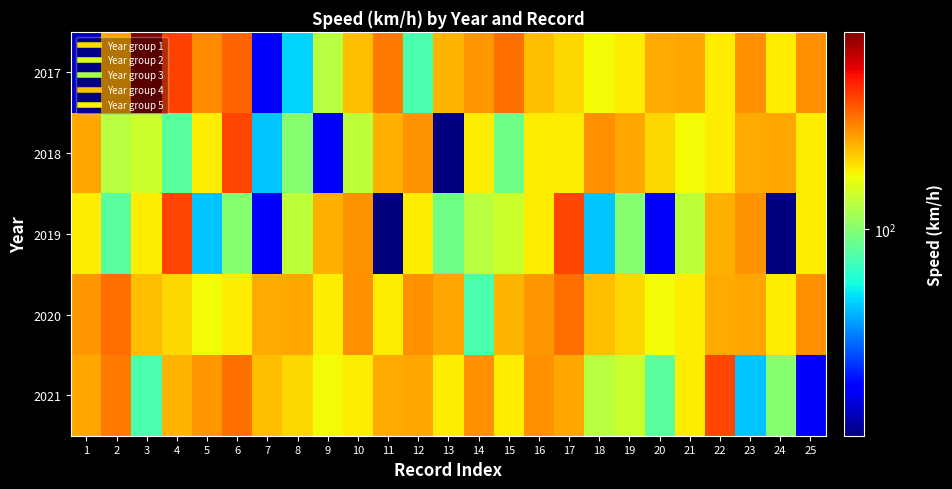

Which series changed the most between 11 and 16?

2019